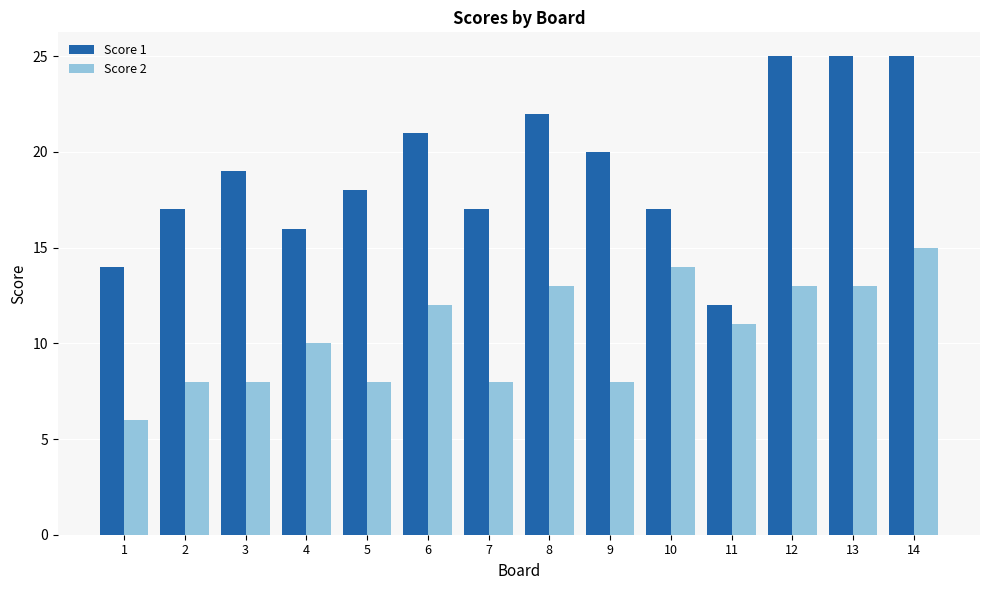

What value does the Score 2 series have at 13?

13